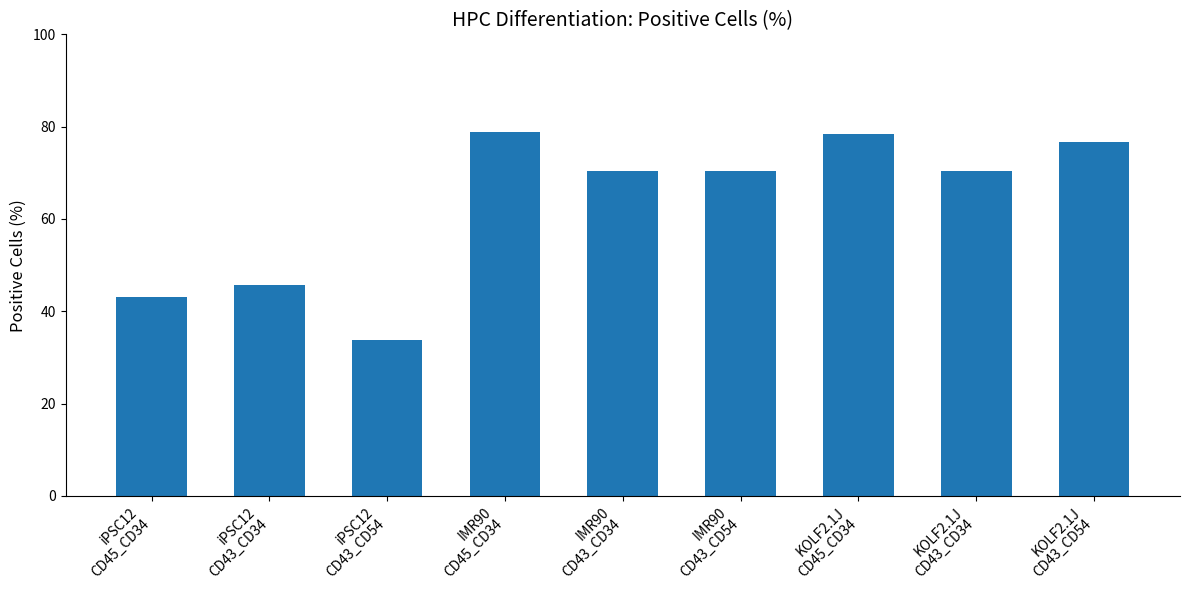

What position from the right is iPSC12
CD43_CD34?

8